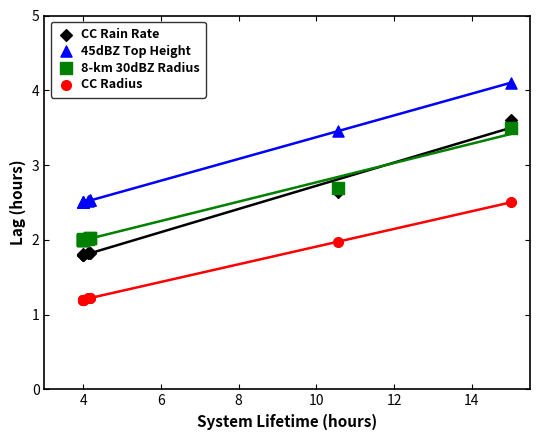

Which series reaches the maximum Y coordinate?

45dBZ Top Height